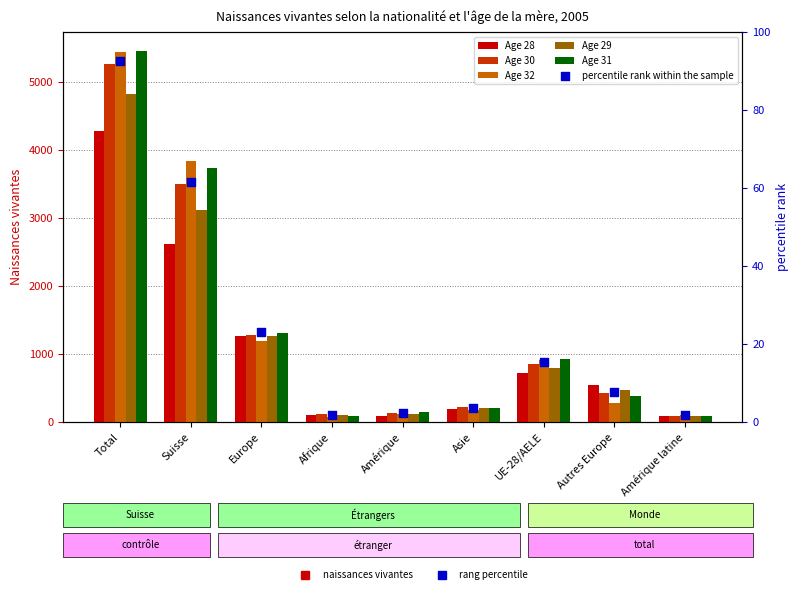

At which category is the sum across all series the highest?

Total